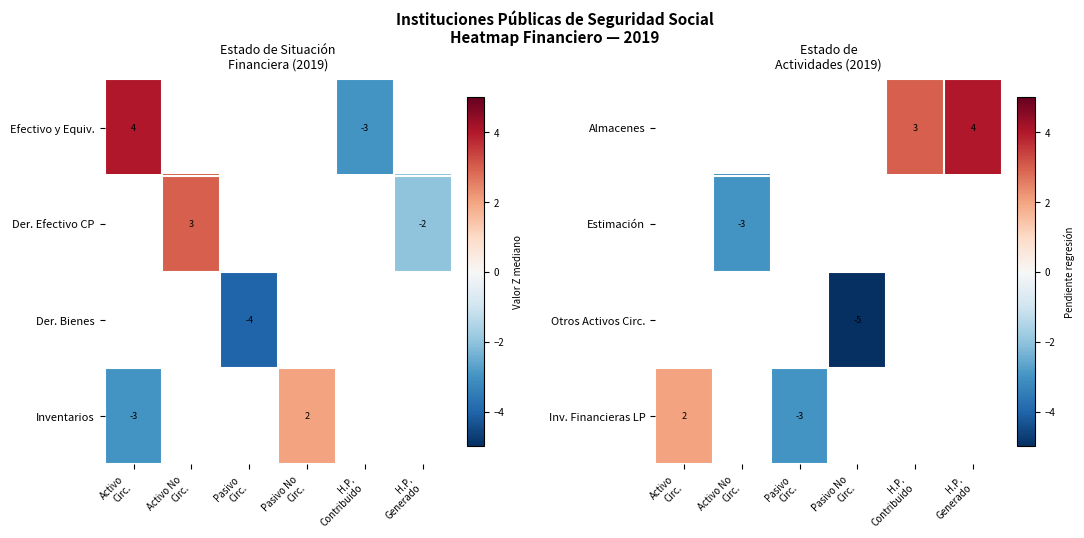

What is the lowest value of the Estimación series?

-3